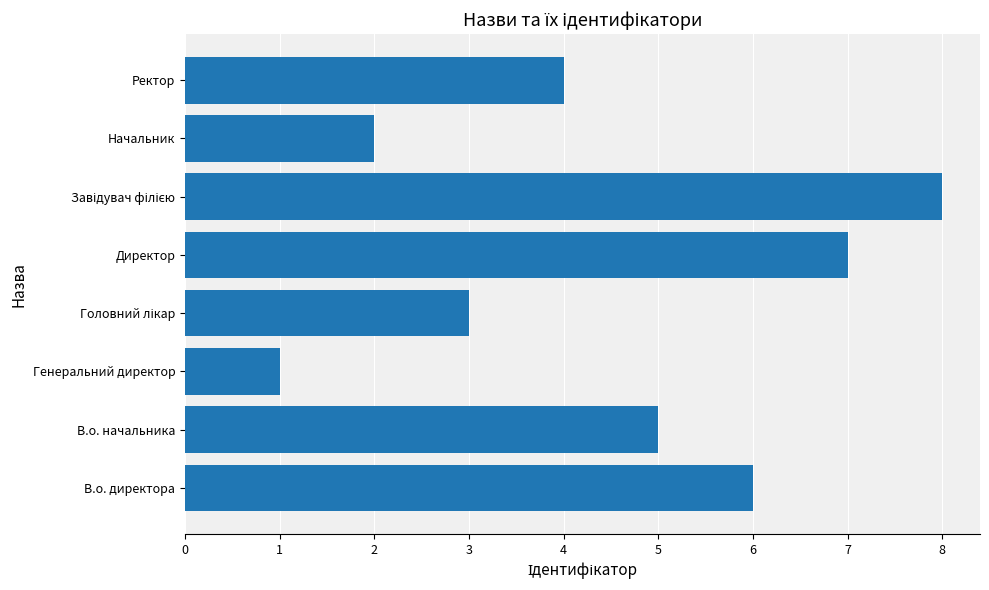

What is the difference between the values at Начальник and В.о. начальника?

3